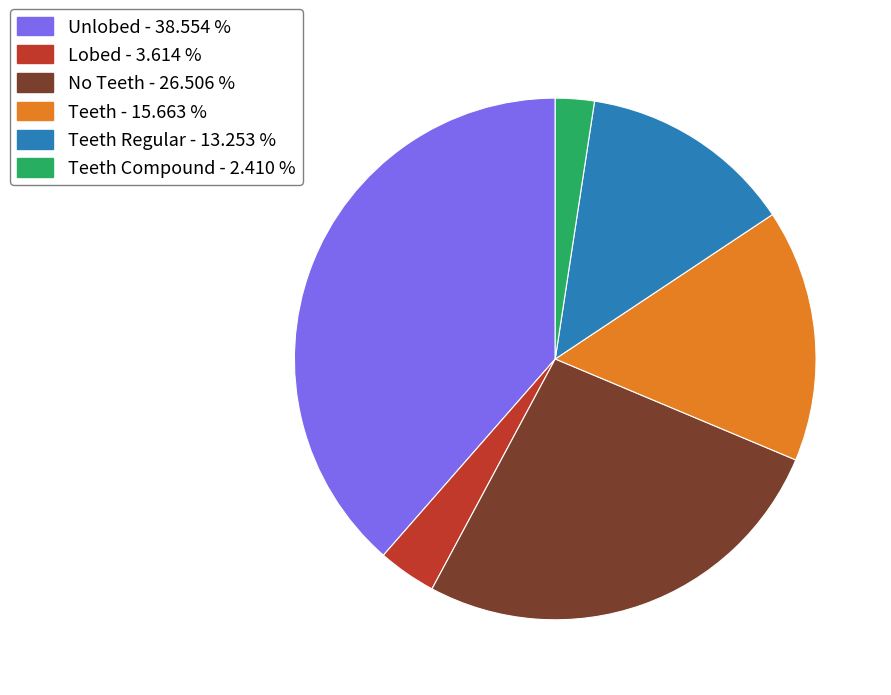

Does any single category account for the majority?

No